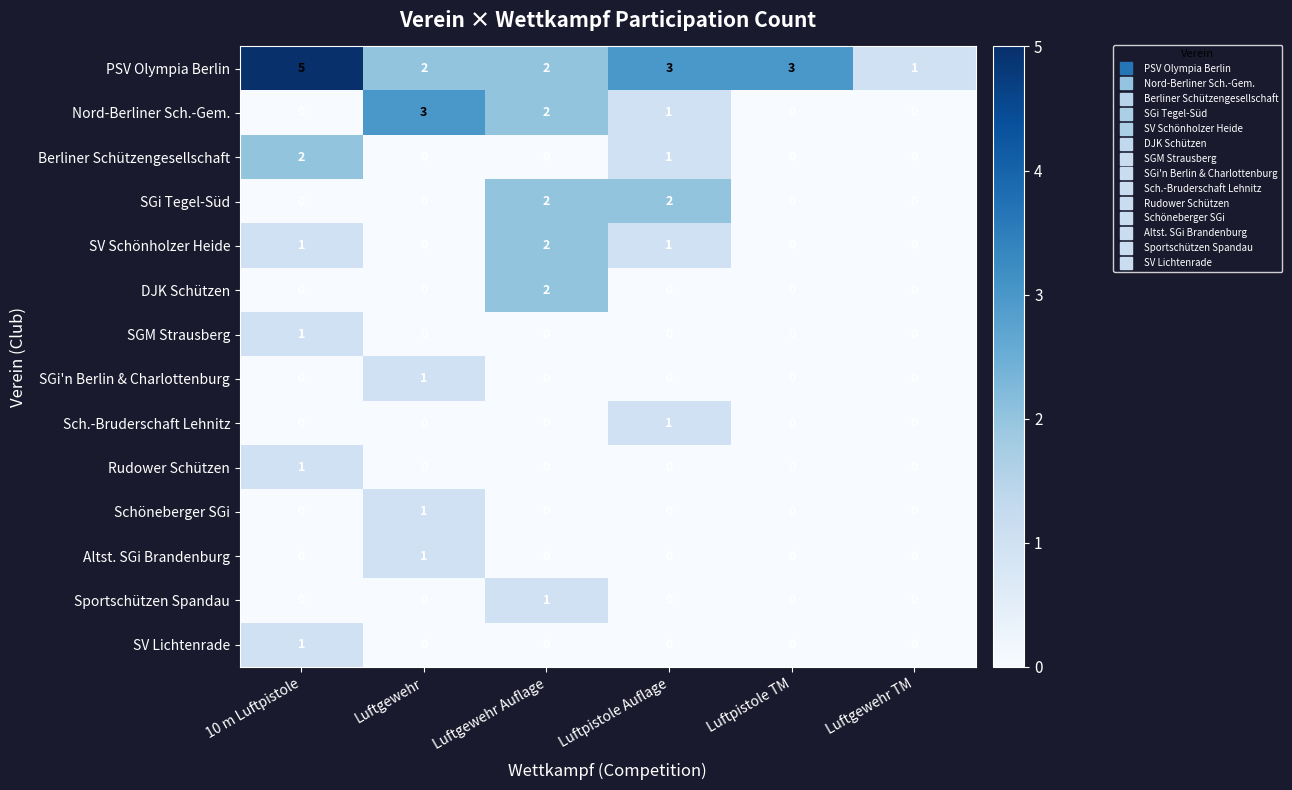

Where is Nord-Berliner Sch.-Gem. nearest to the value 1?

Luftpistole Auflage